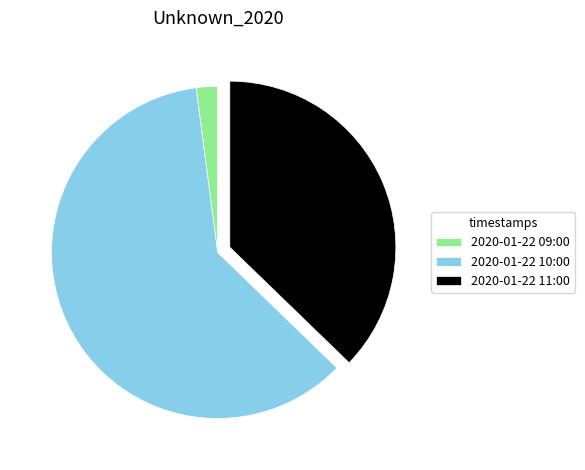

Which slice represents more than half of the pie?

2020-01-22 10:00